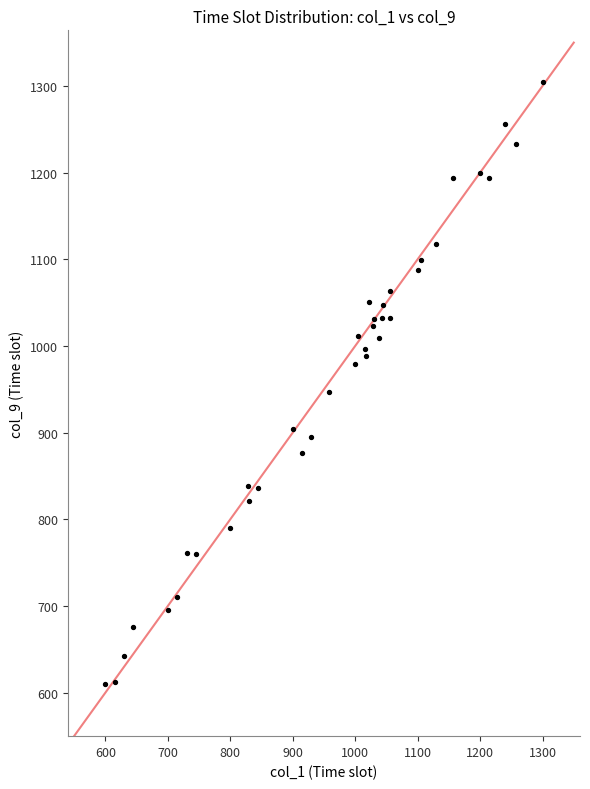

What Y value in the scatter plot is closest to 957?

946.8